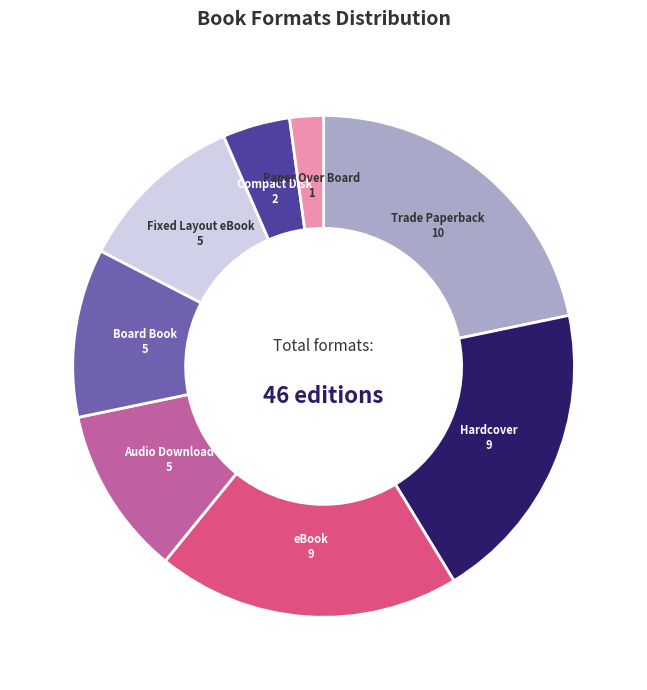

Which slice is the smallest?

Paper Over Board